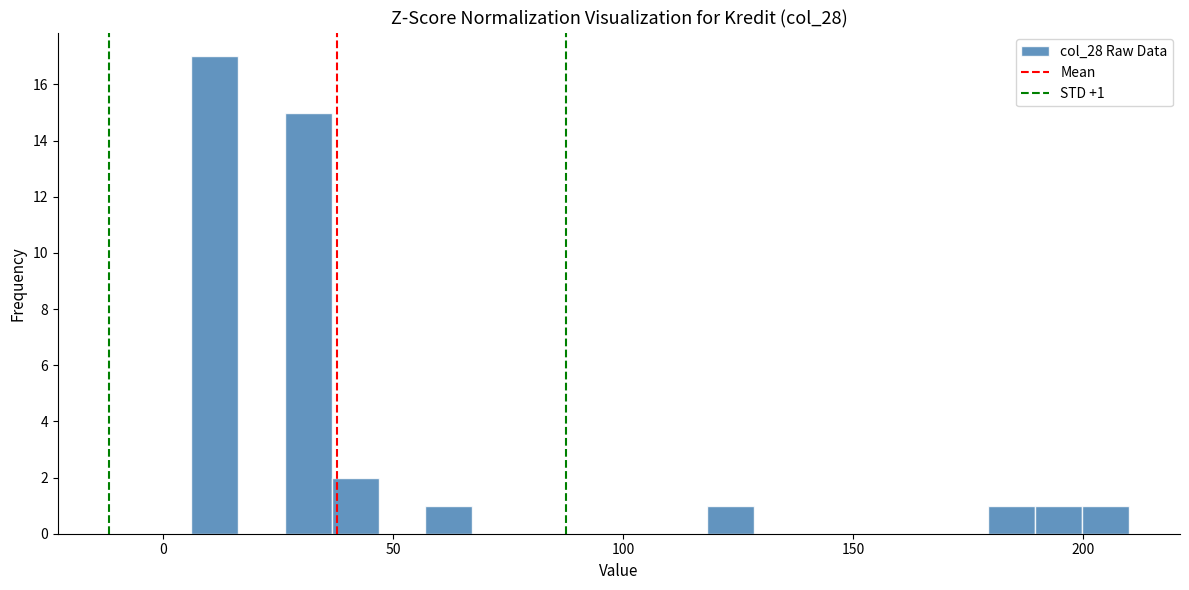

Read against the x-axis, roughly where is the centre of the tallest bar?

10